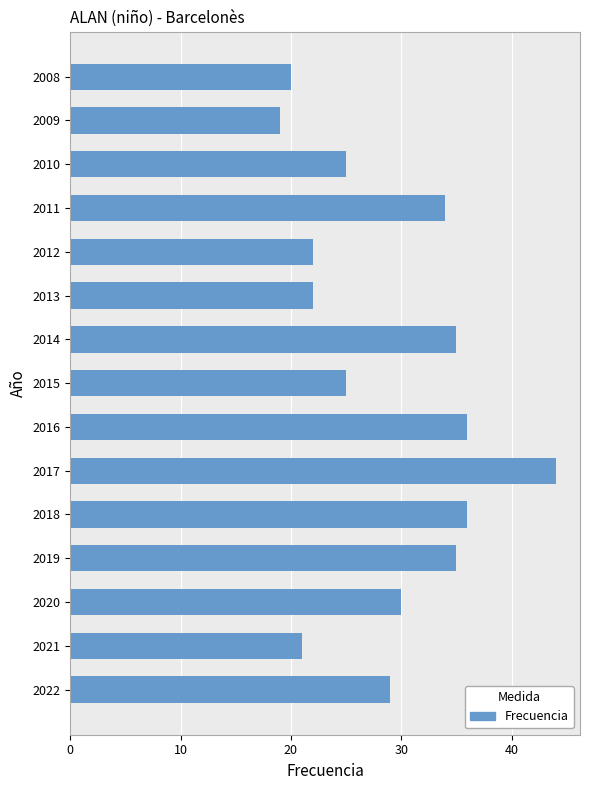

What is the average value?

29